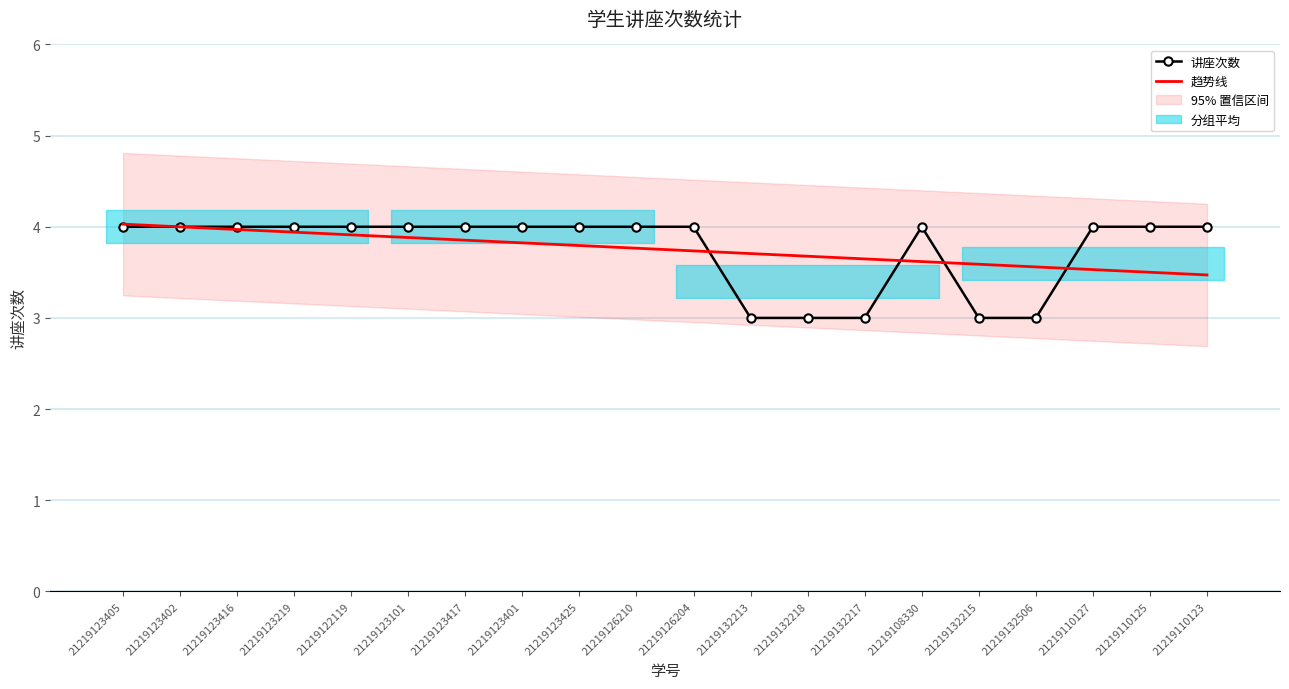

Reading left to right, what are all the values shown in this chart?

讲座次数: 21219123405=4.0	21219123402=4.0	21219123416=4.0	21219123219=4.0	21219122119=4.0	21219123101=4.0	21219123417=4.0	21219123401=4.0	21219123425=4.0	21219126210=4.0	21219126204=4.0	21219132213=3.0	21219132218=3.0	21219132217=3.0	21219108330=4.0	21219132215=3.0	21219132506=3.0	21219110127=4.0	21219110125=4.0	21219110123=4.0
趋势线: 21219123405=4.0	21219123402=4.0	21219123416=4.0	21219123219=3.9	21219122119=3.9	21219123101=3.9	21219123417=3.9	21219123401=3.8	21219123425=3.8	21219126210=3.8	21219126204=3.7	21219132213=3.7	21219132218=3.7	21219132217=3.6	21219108330=3.6	21219132215=3.6	21219132506=3.6	21219110127=3.5	21219110125=3.5	21219110123=3.5